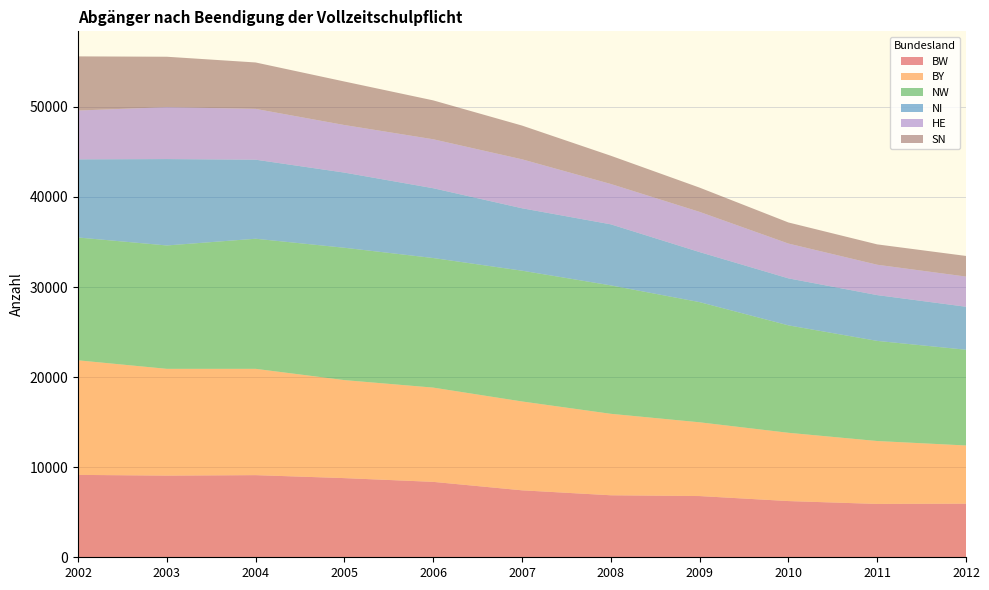

Reading left to right, what are all the values shown in this chart?

BW: 2002=9146	2003=9065	2004=9118	2005=8788	2006=8372	2007=7434	2008=6883	2009=6796	2010=6240	2011=5922	2012=5951
BY: 2002=12717	2003=11853	2004=11800	2005=10878	2006=10463	2007=9862	2008=9043	2009=8187	2010=7579	2011=6983	2012=6459
NW: 2002=13635	2003=13694	2004=14441	2005=14691	2006=14383	2007=14516	2008=14254	2009=13339	2010=11925	2011=11114	2012=10627
NI: 2002=8675	2003=9591	2004=8776	2005=8345	2006=7749	2007=6931	2008=6780	2009=5556	2010=5218	2011=5085	2012=4773
HE: 2002=5419	2003=5760	2004=5639	2005=5280	2006=5435	2007=5435	2008=4478	2009=4464	2010=3863	2011=3370	2012=3351
SN: 2002=6010	2003=5599	2004=5152	2005=4830	2006=4316	2007=3744	2008=3134	2009=2690	2010=2341	2011=2259	2012=2288